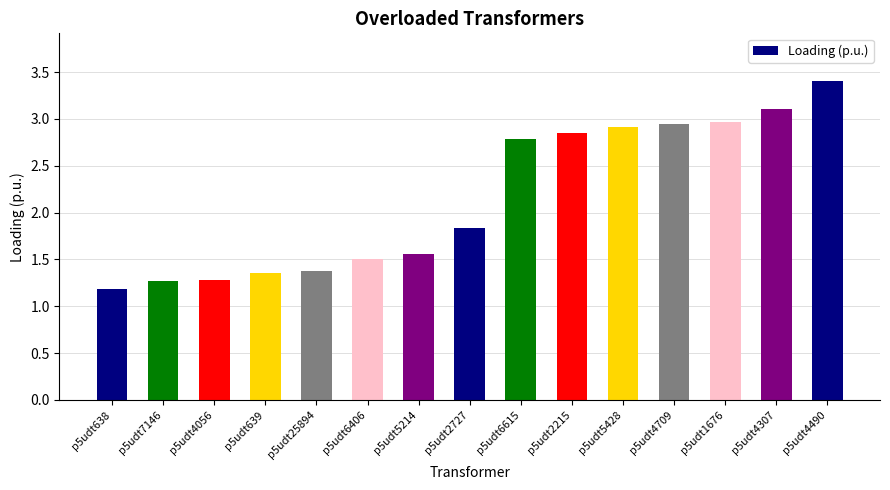

What is the sum of the values at p5udt639 and p5udt4307?

4.5